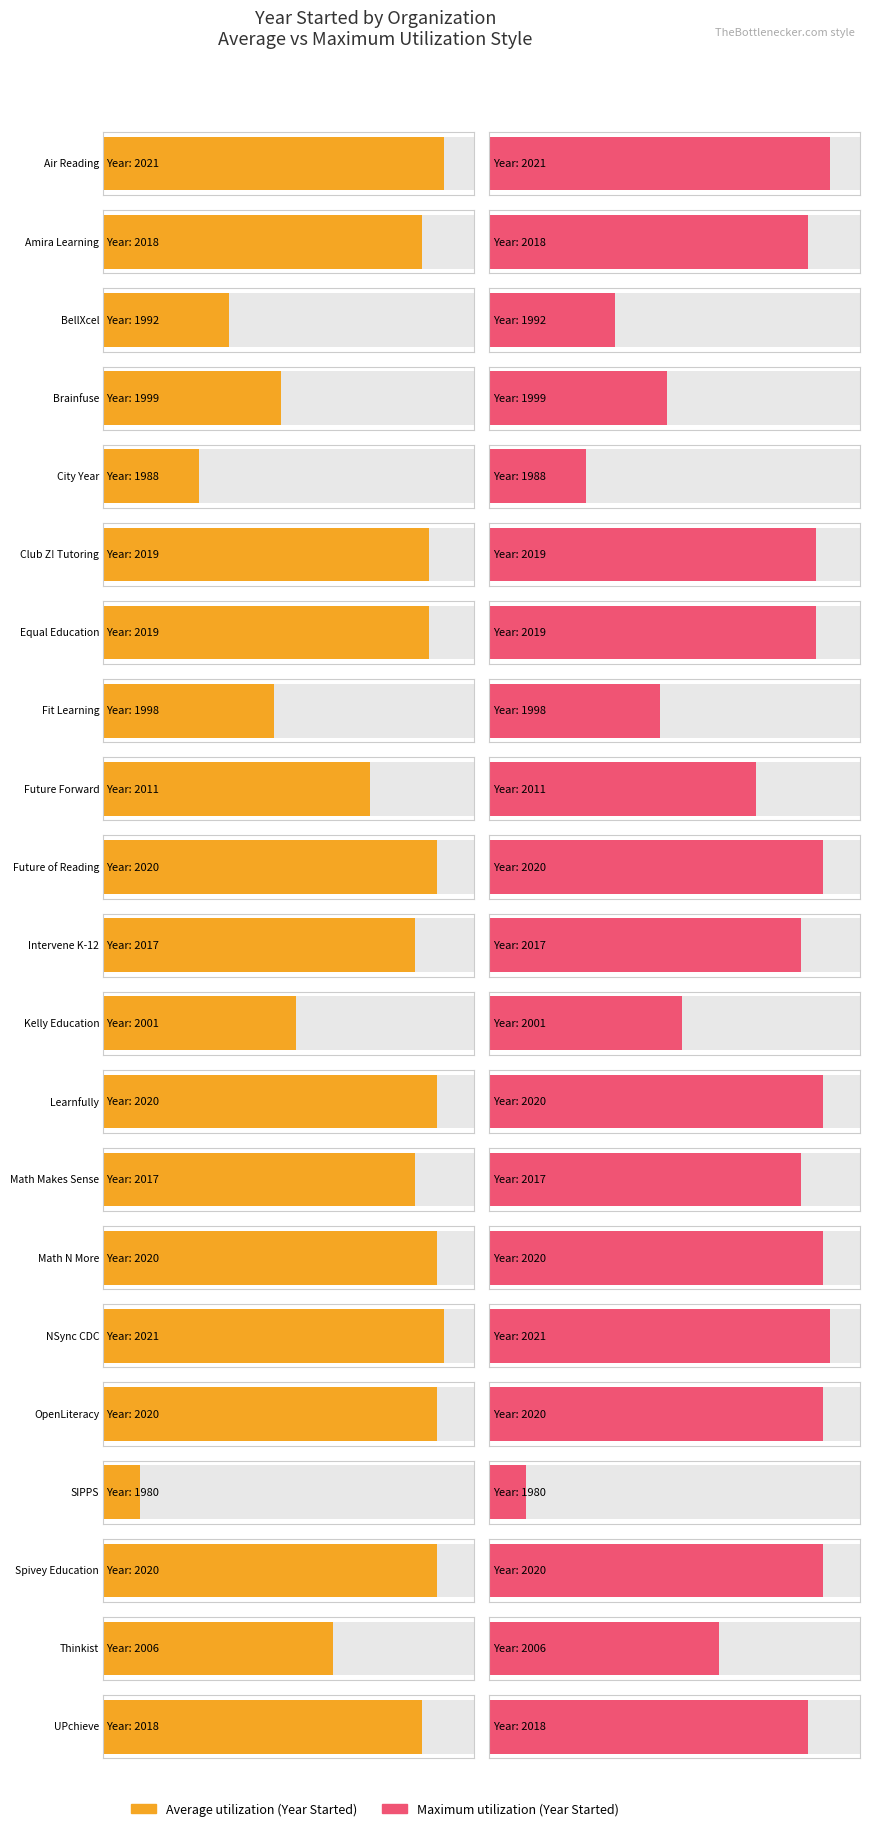

The value of Average utilization (Year Started) at 14 is 2777. True or false?

False